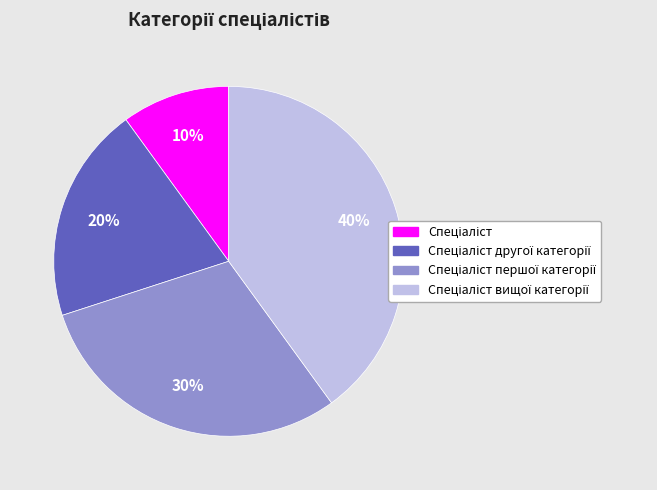

Is there any slice that represents more than half of the pie?

No